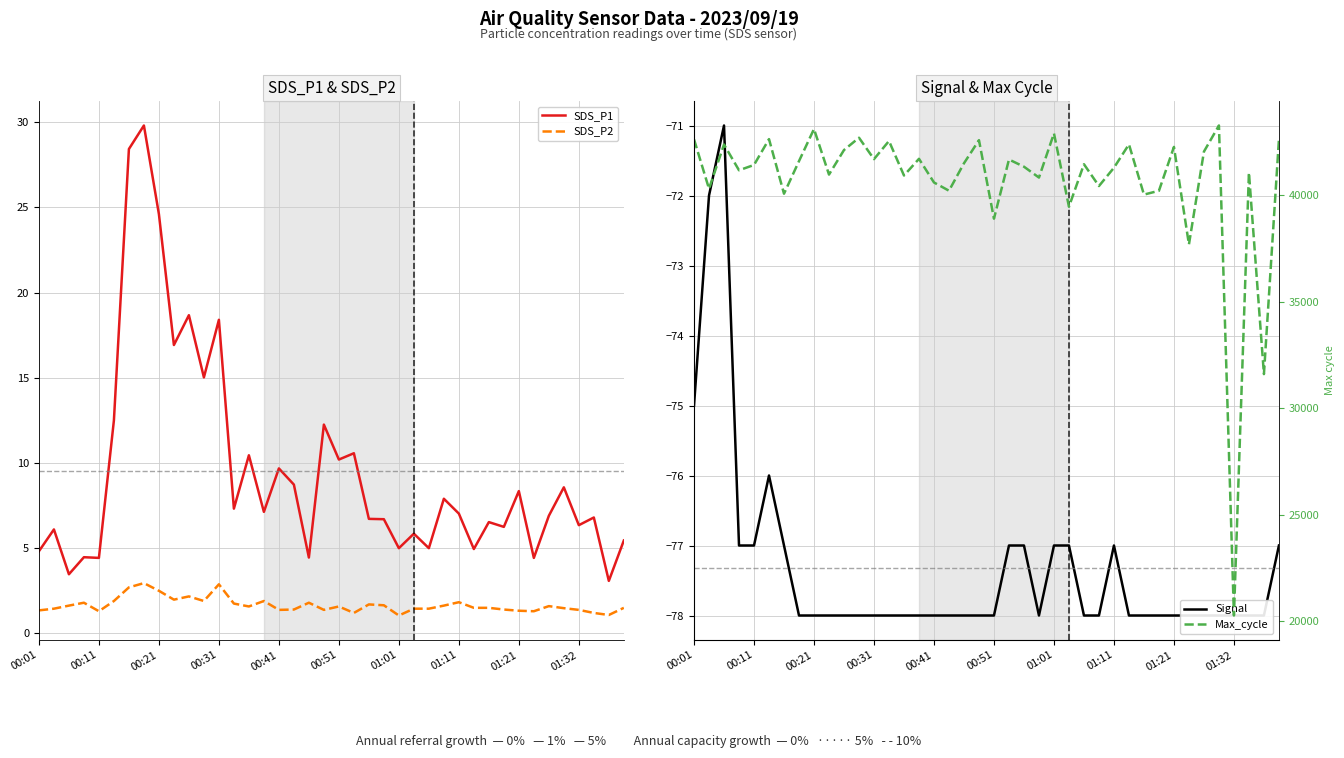

What are all the series names shown in the legend?

SDS_P1, SDS_P2, Signal, Max_cycle